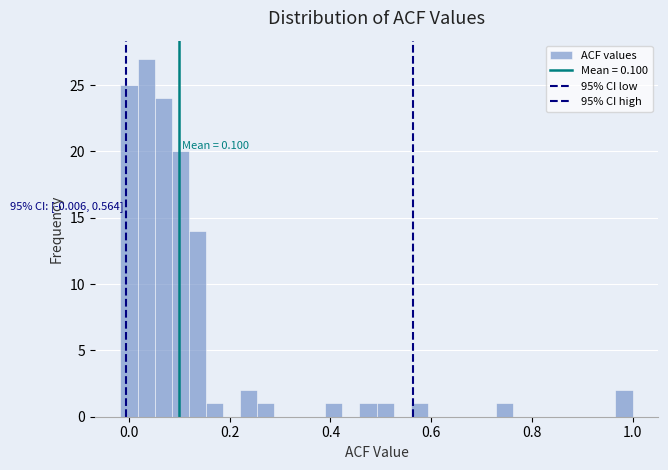

Around what value on the x-axis is the tallest bar? Give the approximate position of its centre, as read against the axis.

0.04